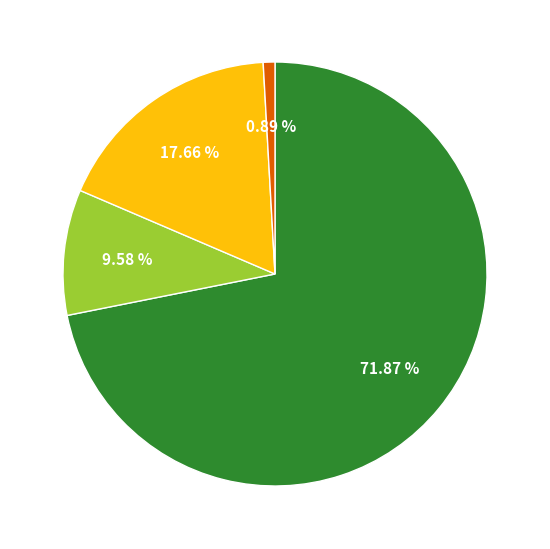

Is there any slice that represents more than half of the pie?

Yes